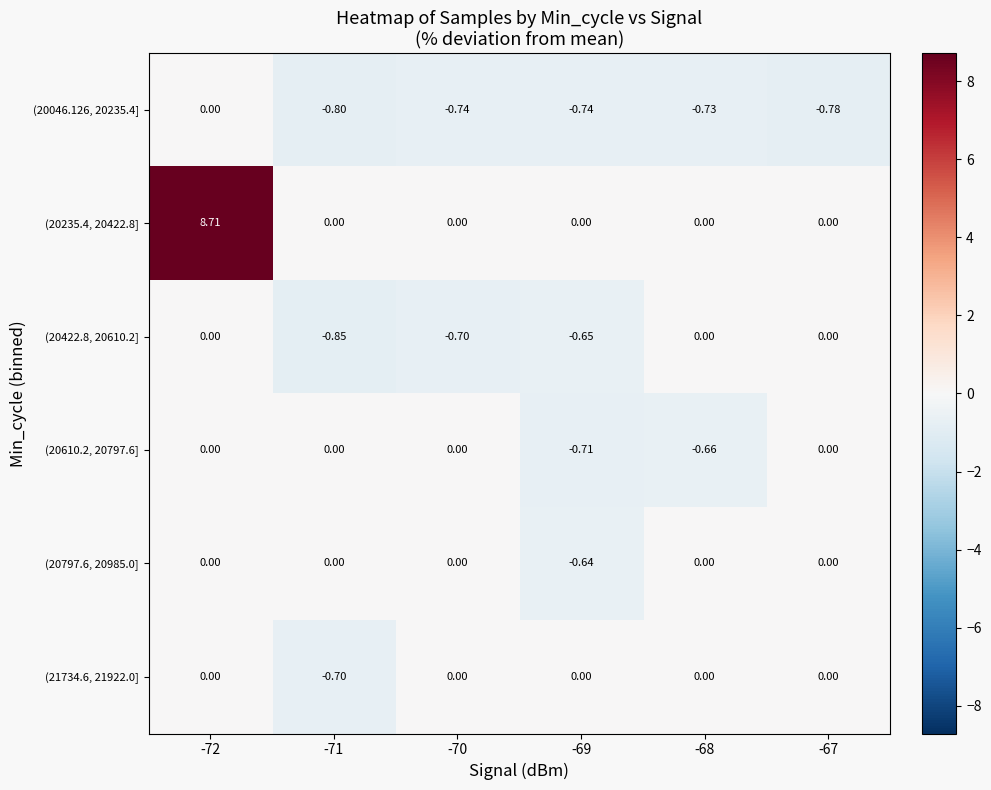

Reading left to right, transcribe all the data shown in this chart.

(20046.126, 20235.4]: -72=0.0	-71=-0.8	-70=-0.7	-69=-0.7	-68=-0.7	-67=-0.8
(20235.4, 20422.8]: -72=8.7	-71=0.0	-70=0.0	-69=0.0	-68=0.0	-67=0.0
(20422.8, 20610.2]: -72=0.0	-71=-0.8	-70=-0.7	-69=-0.7	-68=0.0	-67=0.0
(20610.2, 20797.6]: -72=0.0	-71=0.0	-70=0.0	-69=-0.7	-68=-0.7	-67=0.0
(20797.6, 20985.0]: -72=0.0	-71=0.0	-70=0.0	-69=-0.6	-68=0.0	-67=0.0
(21734.6, 21922.0]: -72=0.0	-71=-0.7	-70=0.0	-69=0.0	-68=0.0	-67=0.0